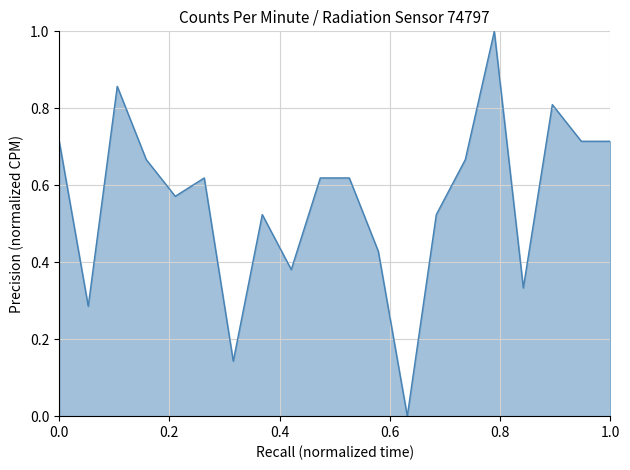

What is the difference between the maximum and minimum values?

1.0